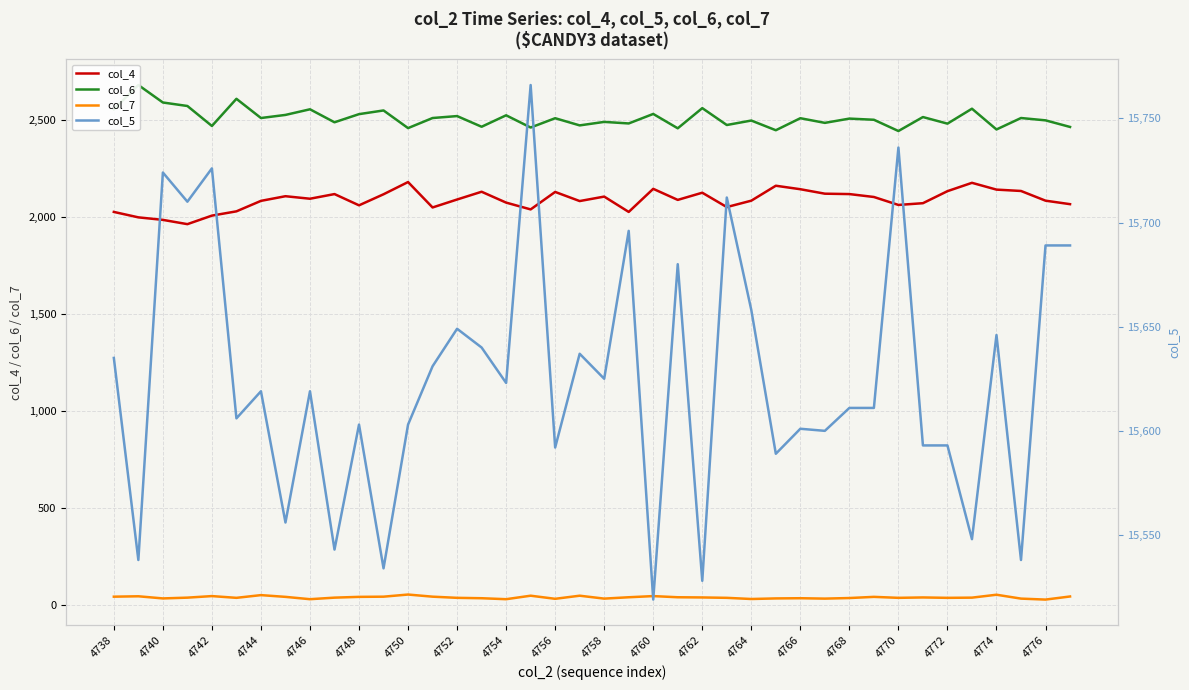

What is the sum of all col_6 values?

100333